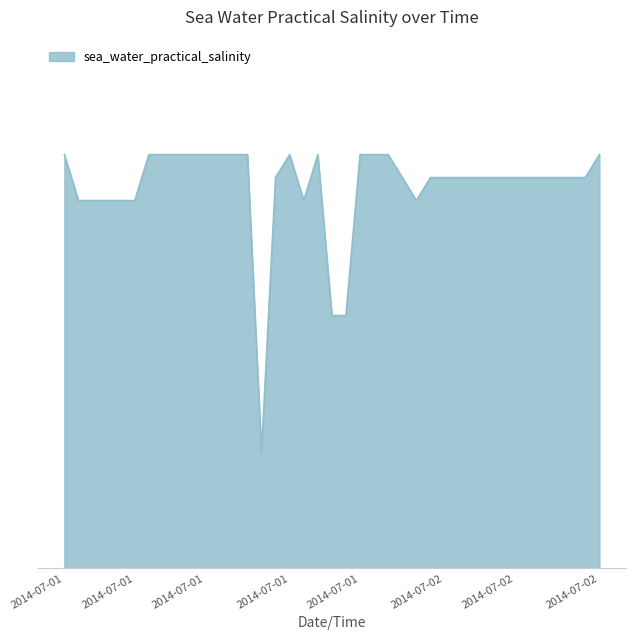

Rank the categories by value from highest to lowest.

2014-07-01T00:30, 2014-07-01T07:30, 2014-07-01T08:30, 2014-07-01T09:30, 2014-07-01T10:30, 2014-07-01T11:30, 2014-07-01T12:30, 2014-07-01T13:30, 2014-07-01T14:30, 2014-07-01T17:30, 2014-07-01T20:00, 2014-07-01T22:30, 2014-07-01T23:30, 2014-07-02T00:30, 2014-07-02T18:30, 2014-07-01T16:30, 2014-07-02T01:30, 2014-07-02T05:30, 2014-07-02T07:00, 2014-07-02T07:30, 2014-07-02T08:30, 2014-07-02T09:30, 2014-07-02T10:30, 2014-07-02T11:30, 2014-07-02T12:30, 2014-07-02T13:30, 2014-07-02T14:30, 2014-07-02T15:30, 2014-07-02T17:00, 2014-07-01T01:30, 2014-07-01T02:30, 2014-07-01T03:30, 2014-07-01T05:00, 2014-07-01T05:30, 2014-07-01T18:30, 2014-07-02T04:30, 2014-07-01T20:30, 2014-07-01T21:30, 2014-07-01T15:30